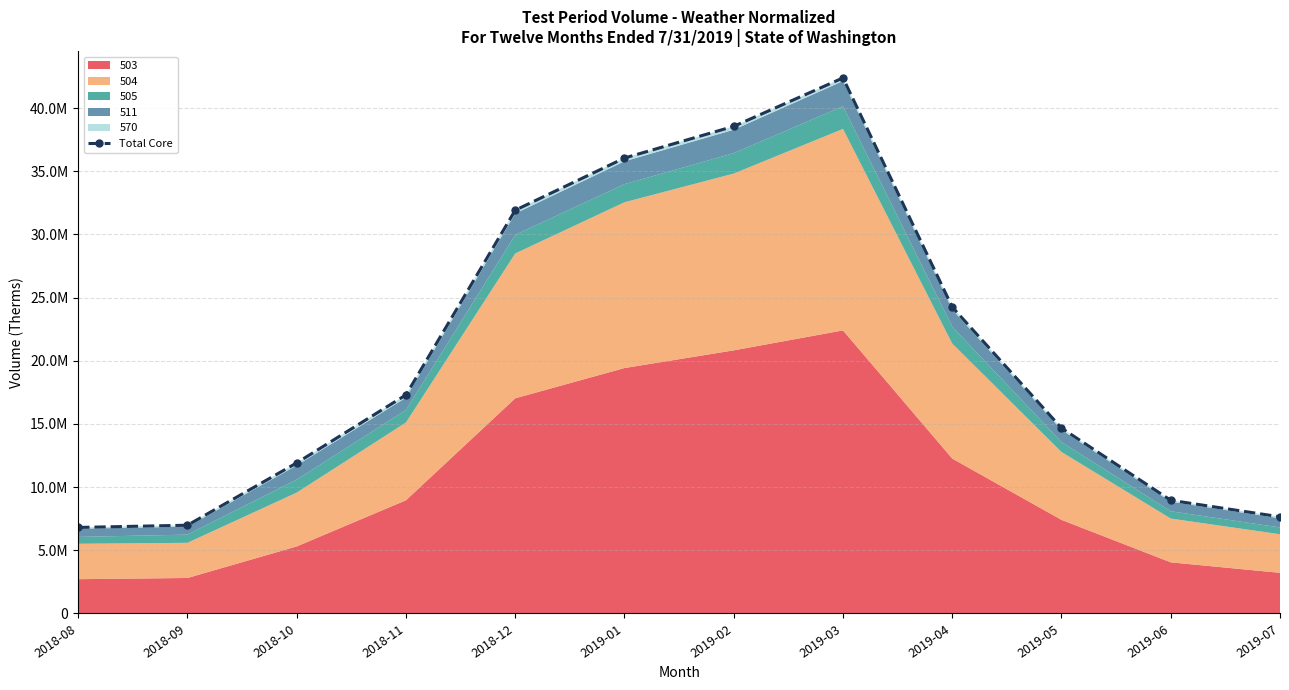

Rank the categories by value from highest to lowest.

2019-03, 2019-02, 2019-01, 2018-12, 2019-04, 2018-11, 2019-05, 2018-10, 2019-06, 2019-07, 2018-09, 2018-08